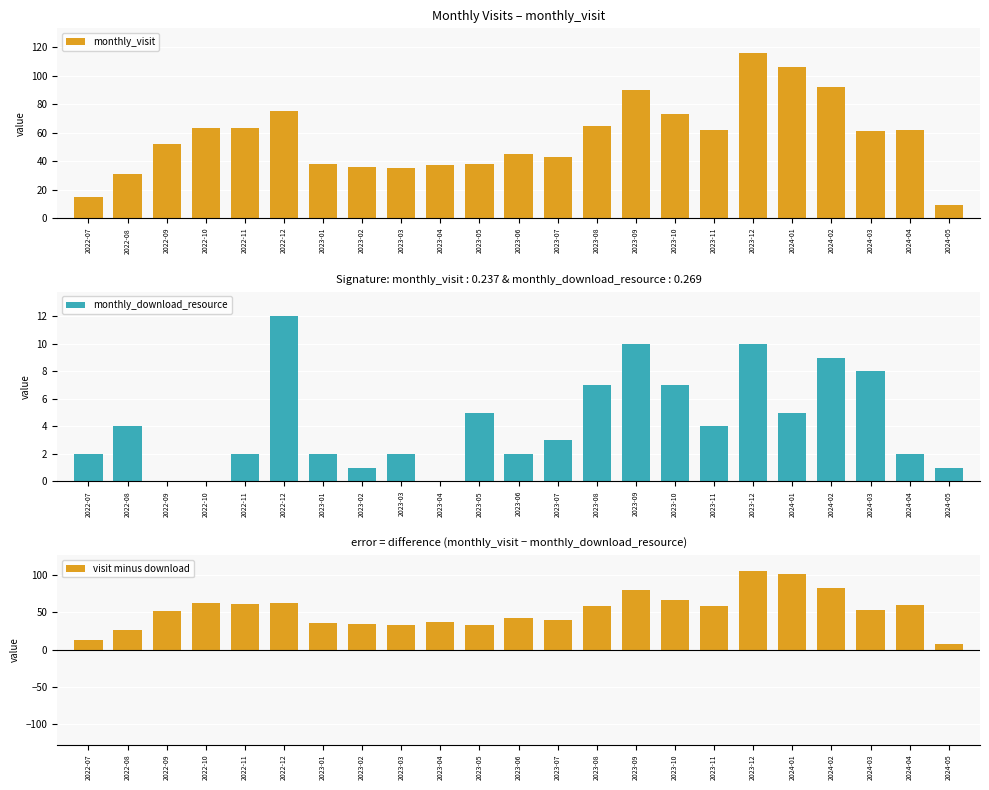

The value of visit minus download at 2023-06 is 43. True or false?

True